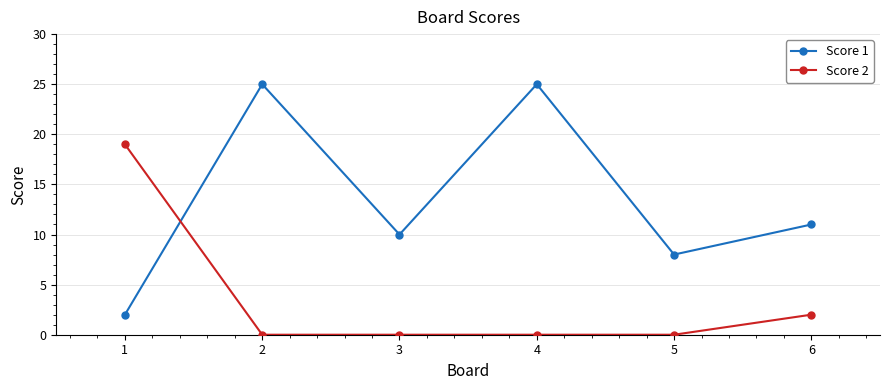

True or false: Score 1 has more than 2 points higher than both neighbors.

False